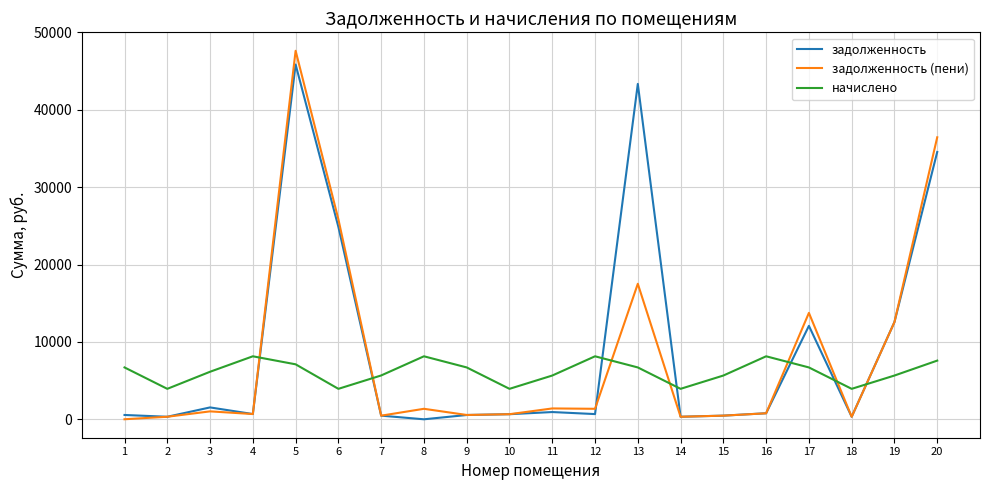

What is the greatest value displayed?

47621.1